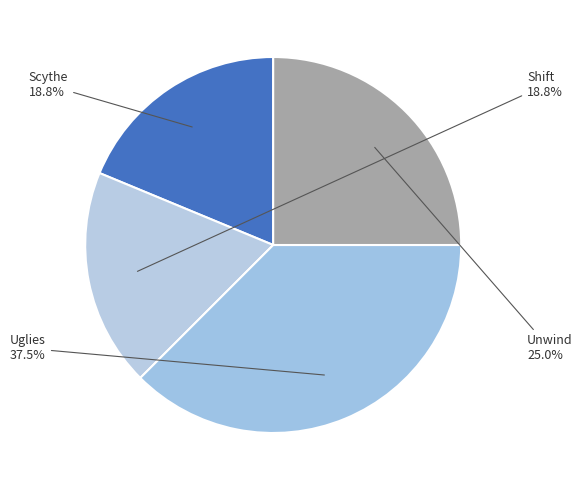

What is the total percentage of Uglies and Shift?

56.2%